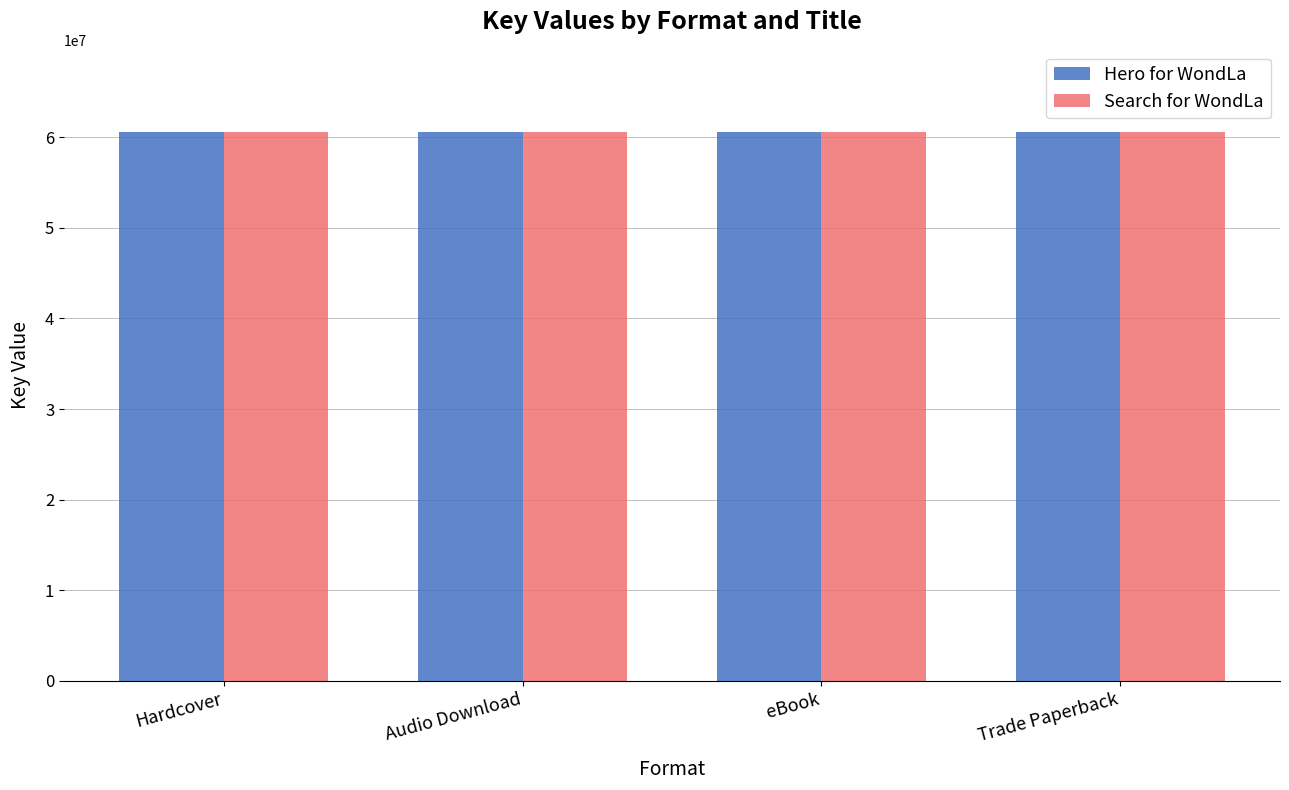

What is the smallest value displayed?

60567887